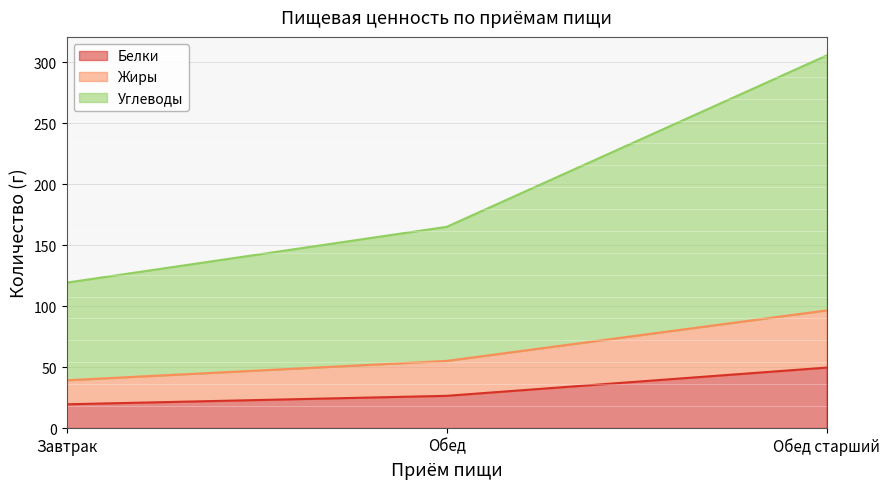

What is the label of the 3rd point from the left?

Обед старший